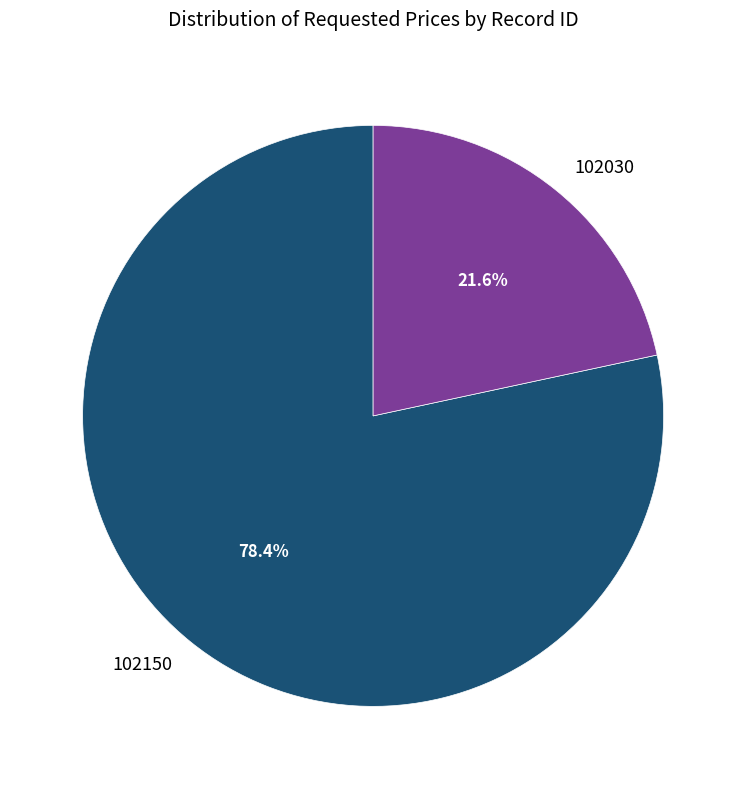

Does any single category account for the majority?

Yes